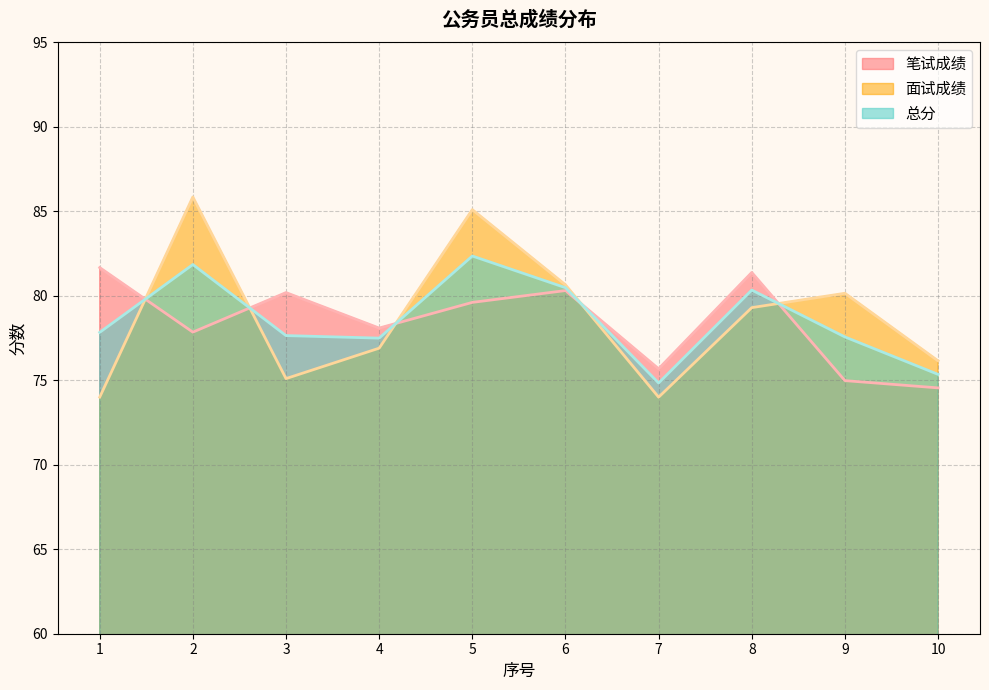

How many interior local valleys does the 笔试成绩 series have?

3